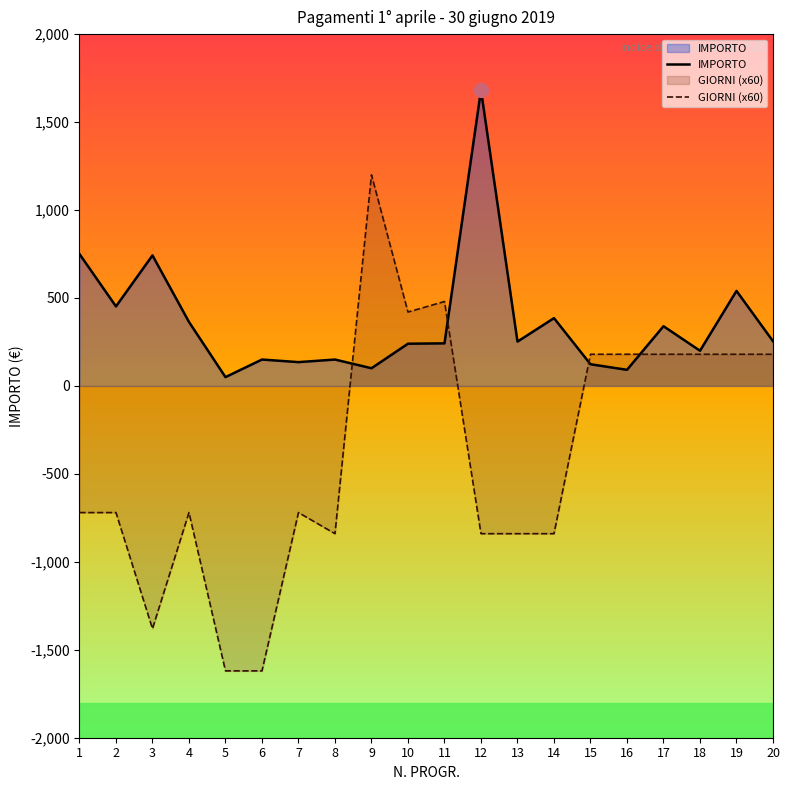

Between 18 and 14, which is larger?

14